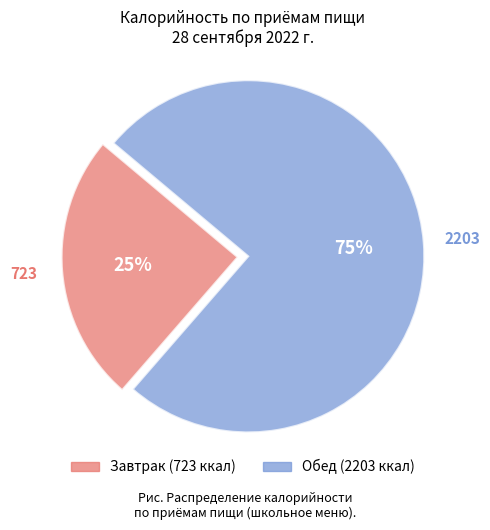

Is there a majority slice in this chart?

Yes